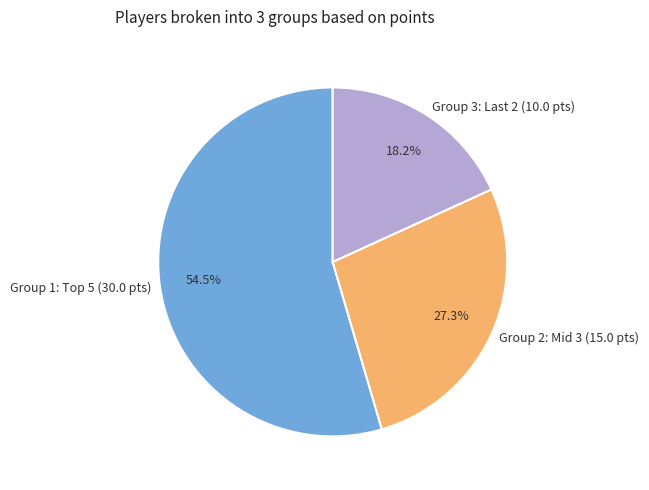

Rank the categories by value from lowest to highest.

Group 3: Last 2 (10.0 pts), Group 2: Mid 3 (15.0 pts), Group 1: Top 5 (30.0 pts)